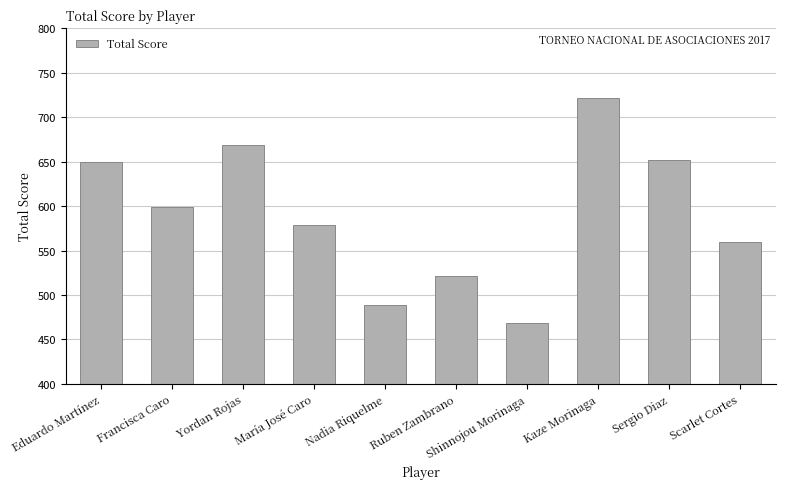

Approximately how many times larger is the value at Francisca Caro compared to Kaze Morinaga?

0.8